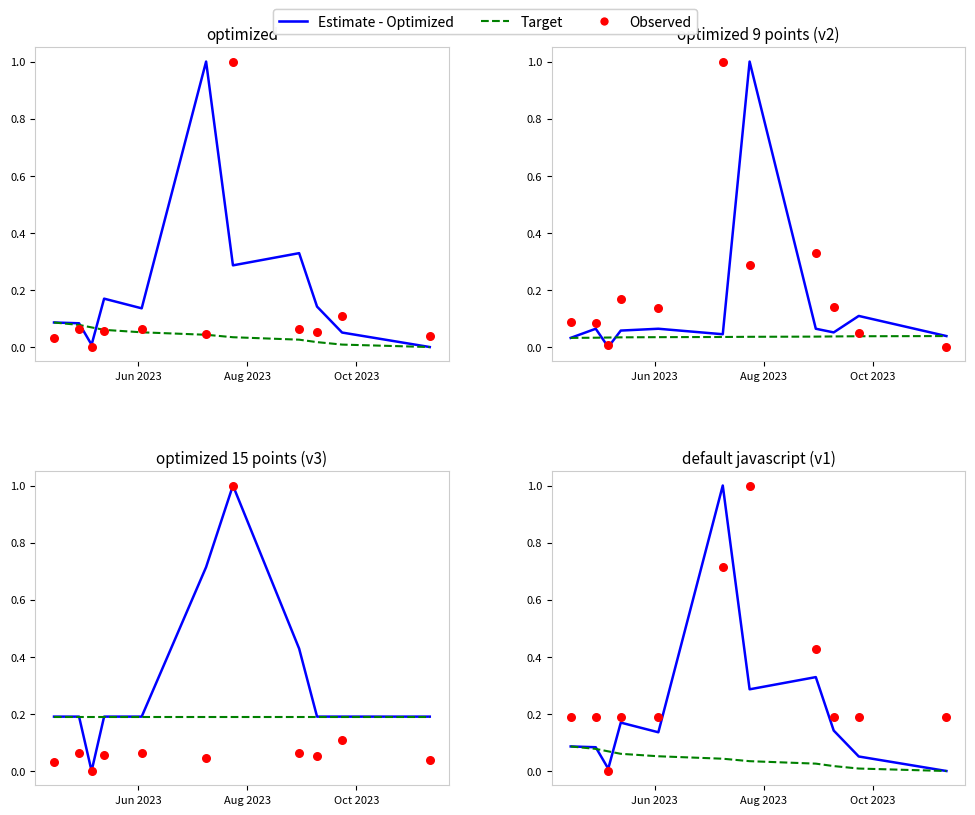

Which series contains the lowest Y value?

Estimate - Optimized